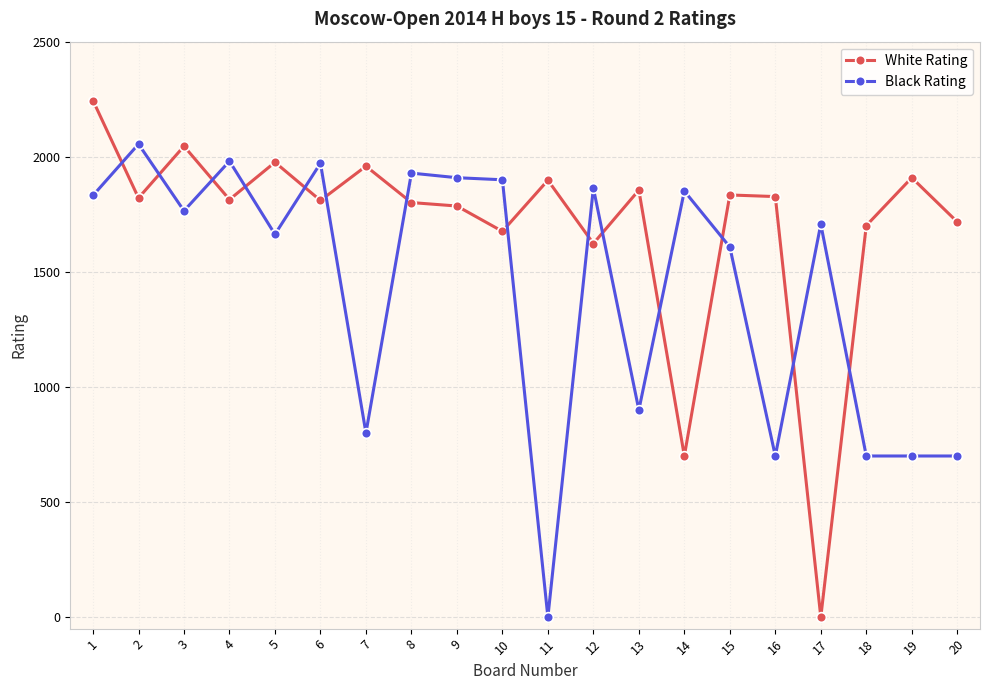

At which category is the sum across all series the highest?

1